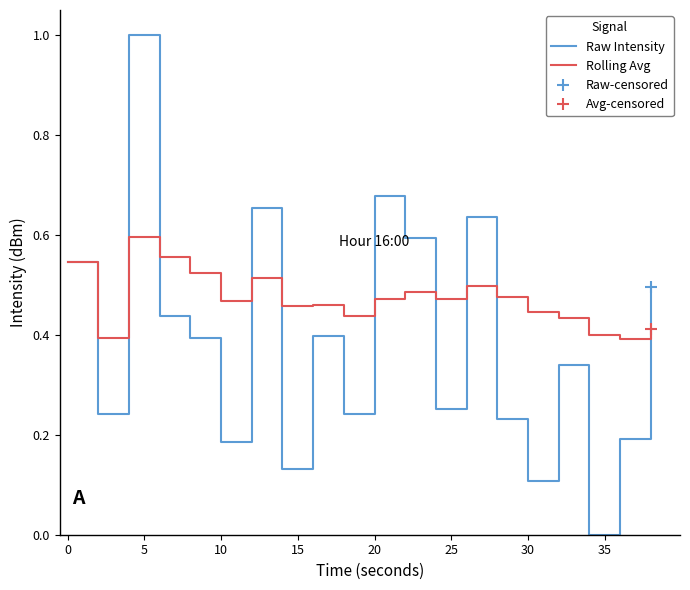

What is the sum of all Raw Intensity values?

7.8